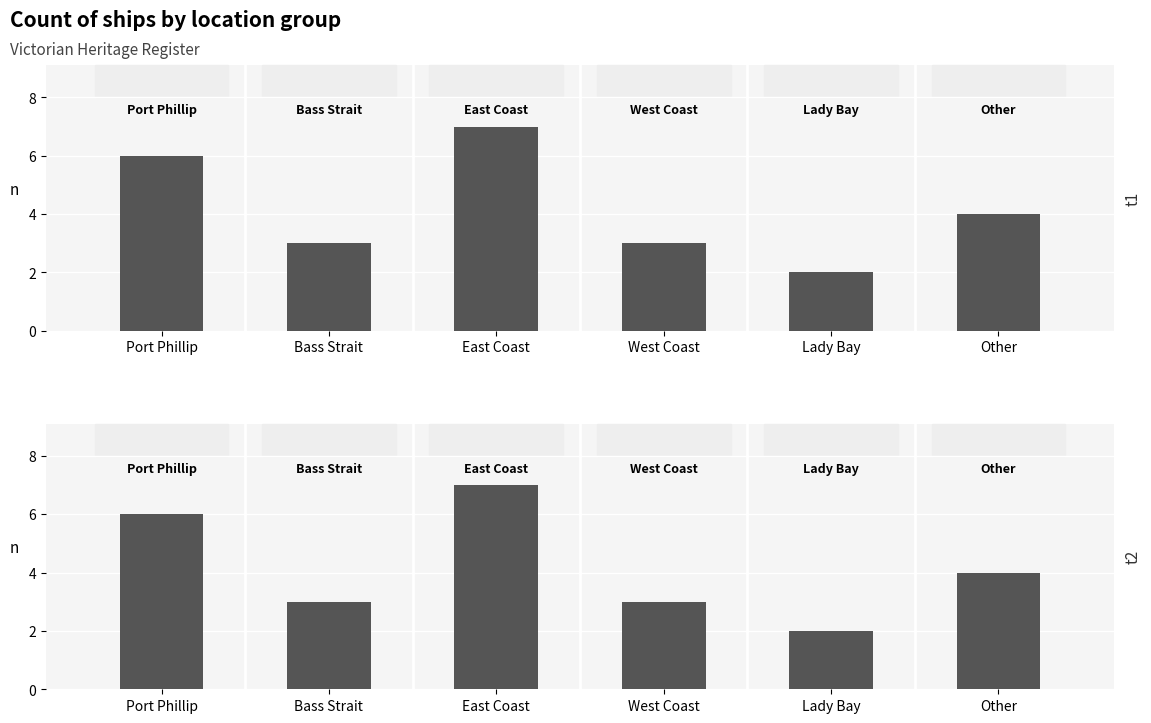

Which has a higher value, Other or Bass Strait?

Other